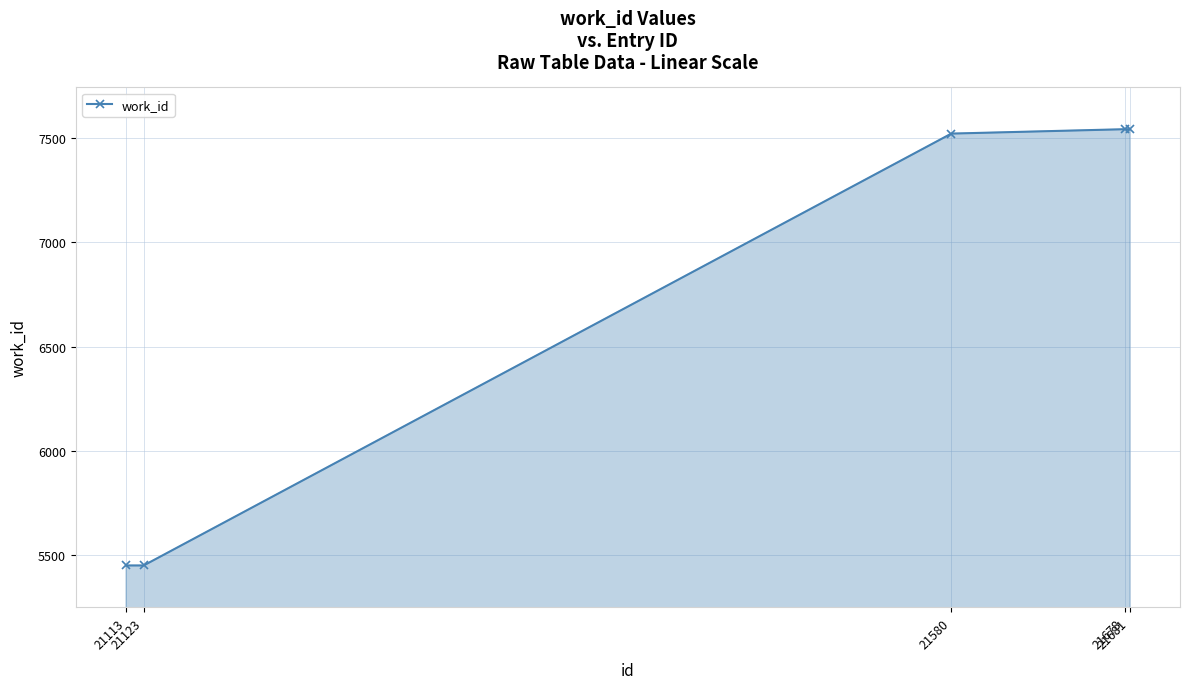

True or false: there are more than 1 points higher than both neighbors.

False